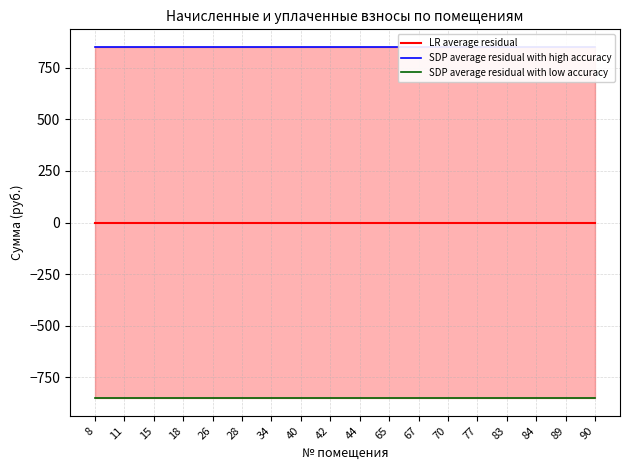

What is the greatest value displayed?

850.5